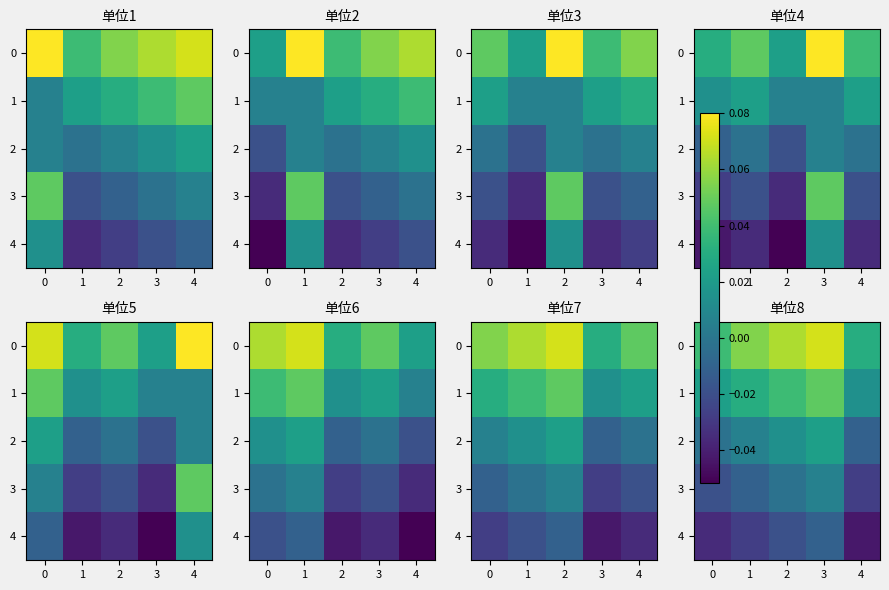

What is the maximum value shown in the chart?

0.1